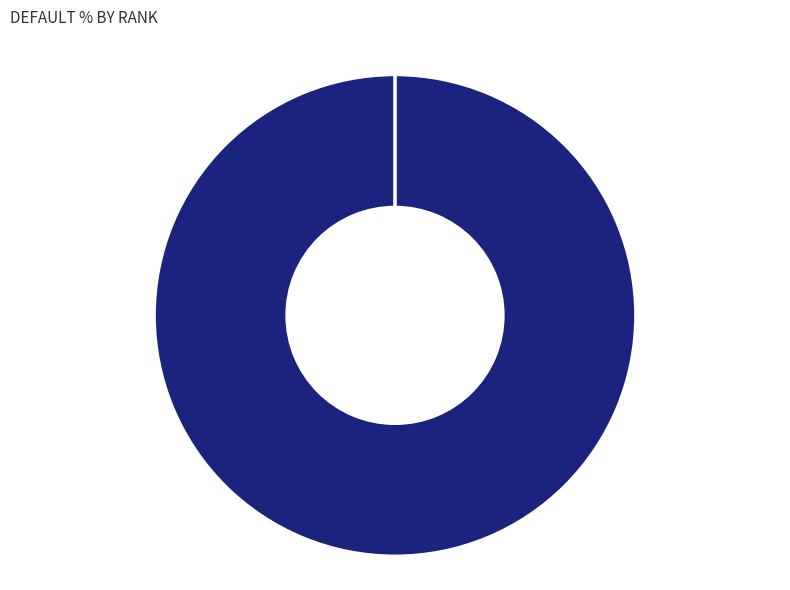

Is there a majority slice in this chart?

Yes